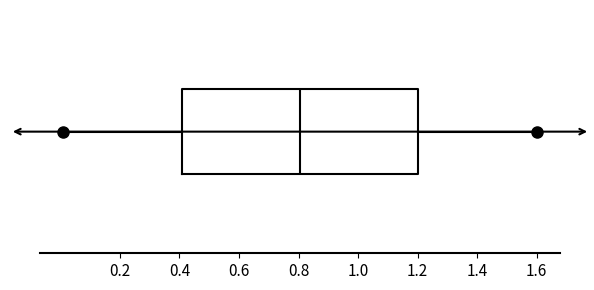

Where does the right whisker of the box end on the x-axis? The values are not printed on the chart, so give them approximately, as read against the axis.

1.60